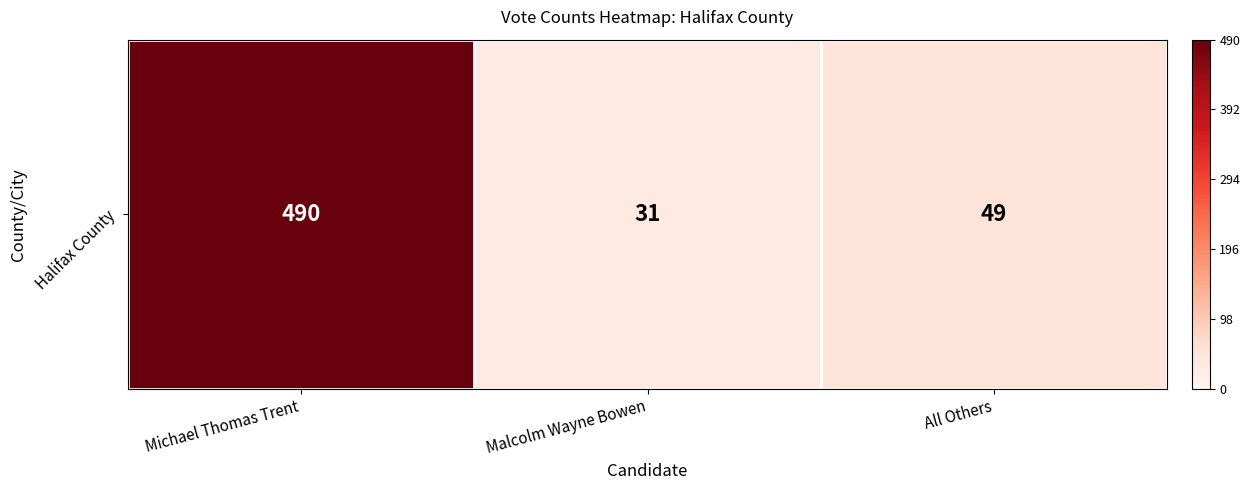

Is it true that the value at Michael Thomas Trent is 696?

False